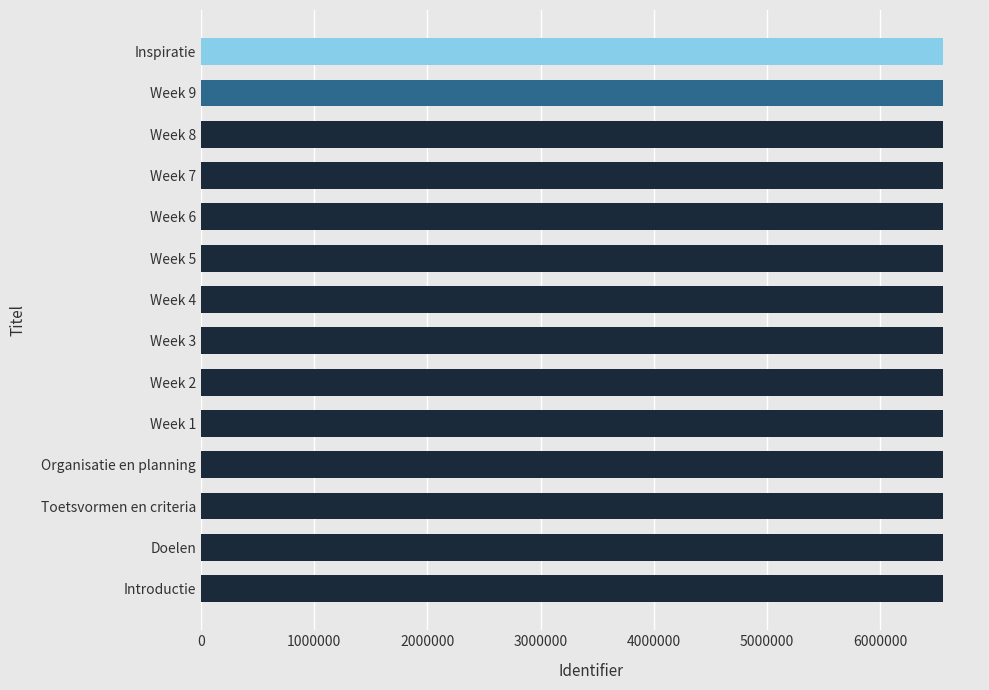

How many distinct data groups are displayed?

1